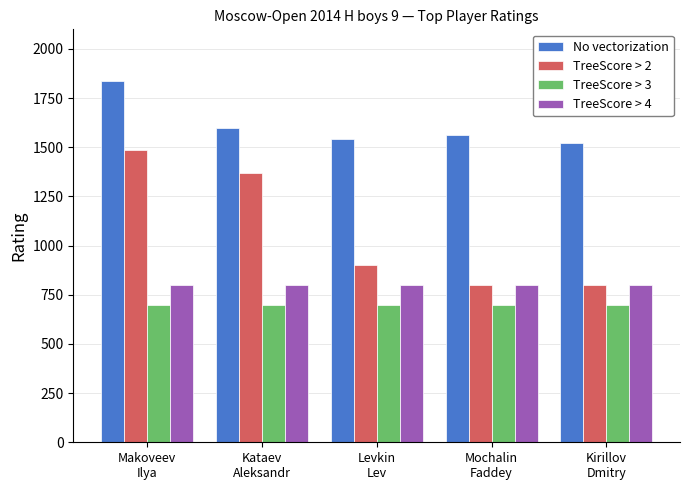

Where is TreeScore > 2 nearest to the value 1142?

Kataev
Aleksandr